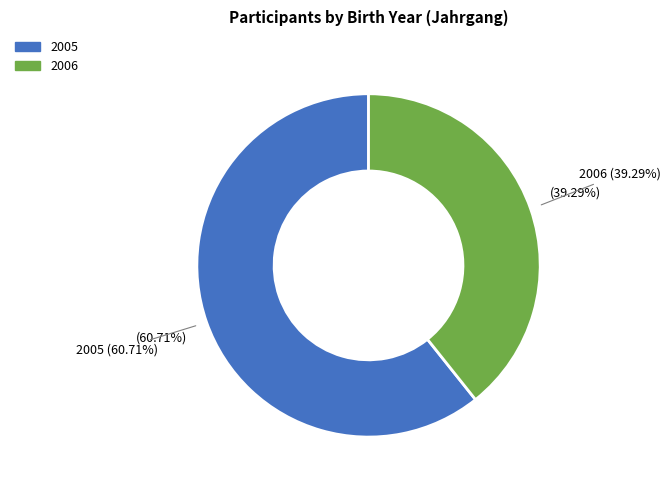

Do 2005 and 2006 together represent more than half of the pie?

Yes